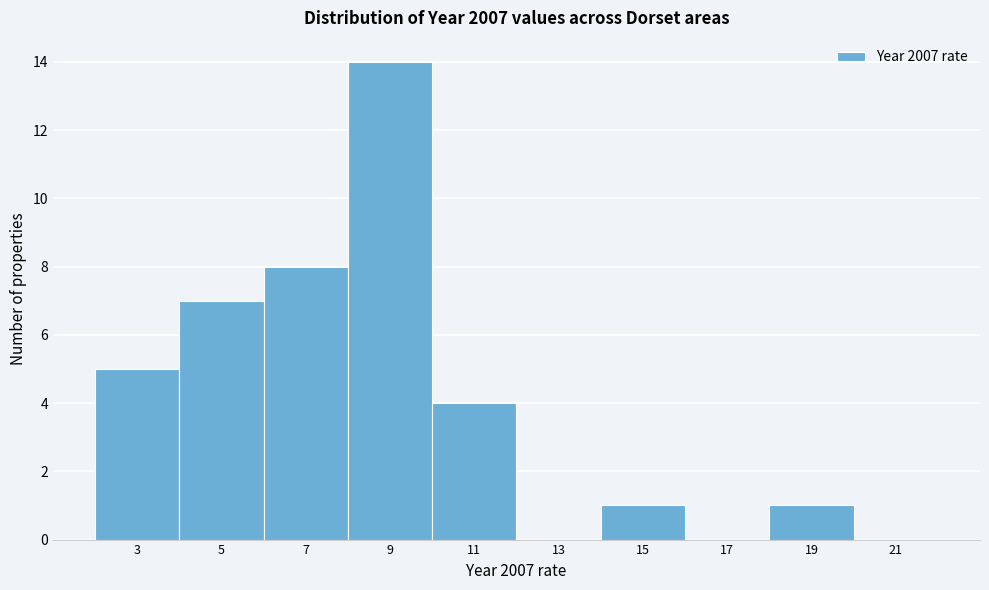

Reading left to right, transcribe all the data shown in this chart.

3=5	5=7	7=8	9=14	11=4	13=0	15=1	17=0	19=1	21=0